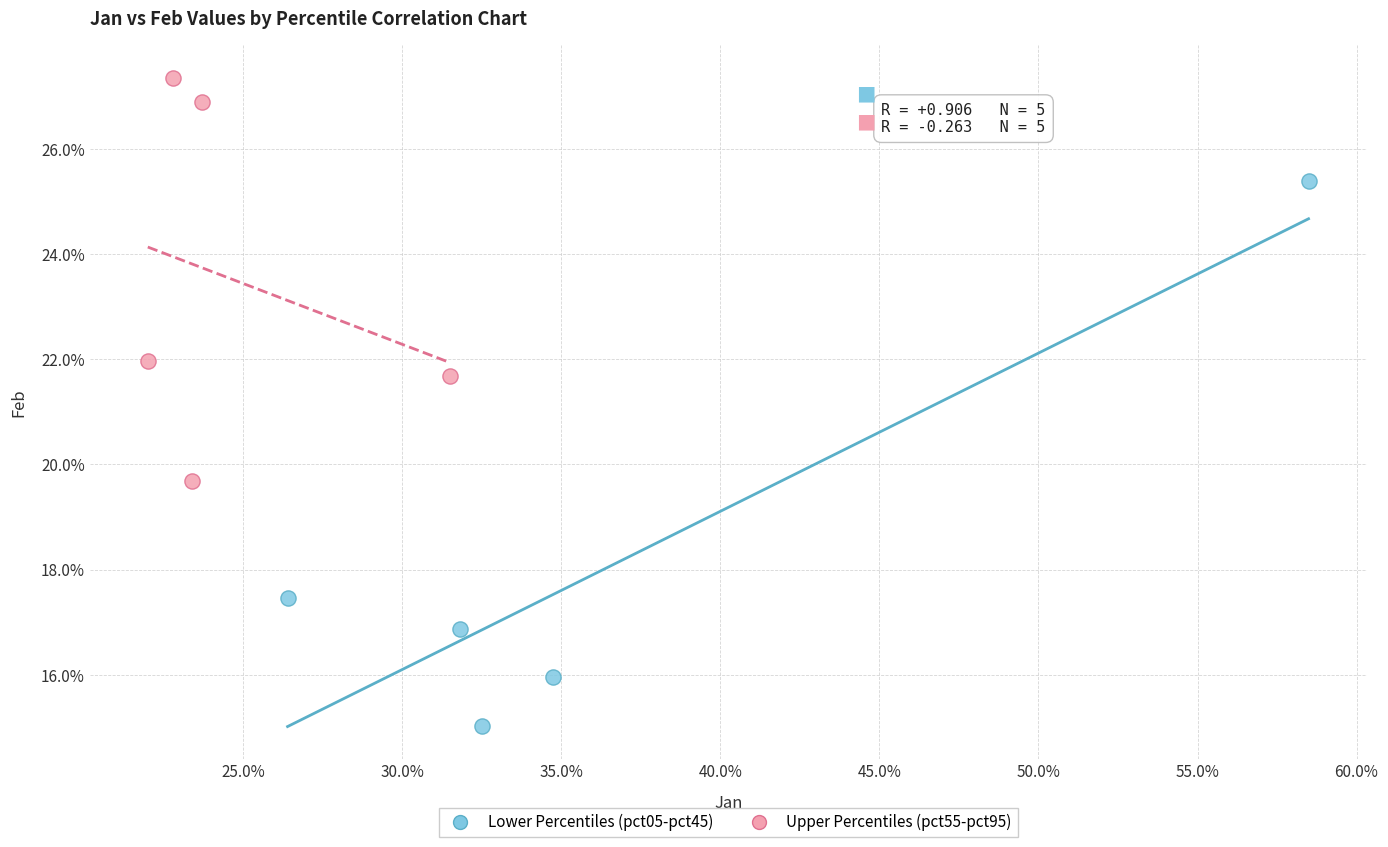

Which series has the largest Y range (max minus min)?

Lower Percentiles (pct05-pct45)